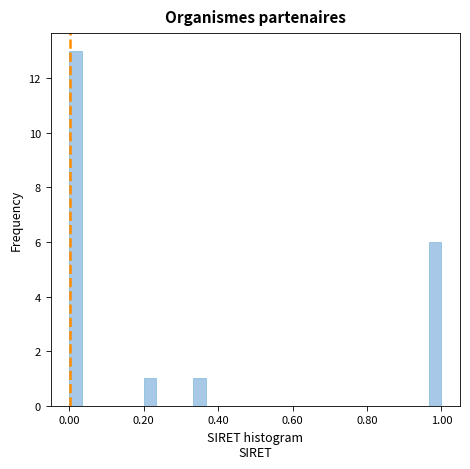

Read against the x-axis, roughly where is the centre of the tallest bar?

0.02